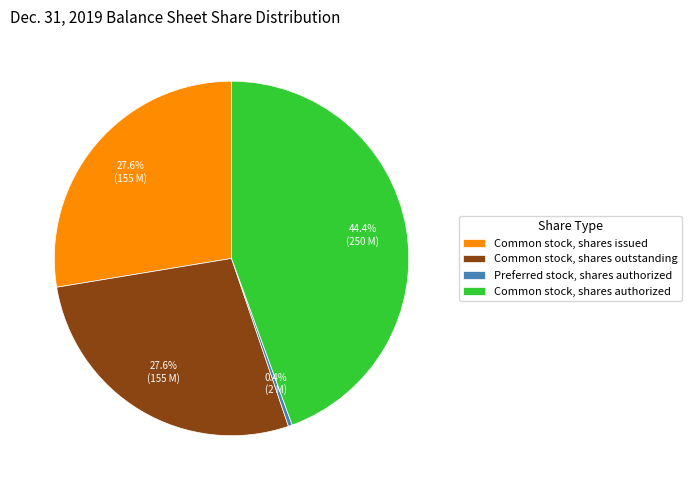

How many slices are in this pie chart?

4